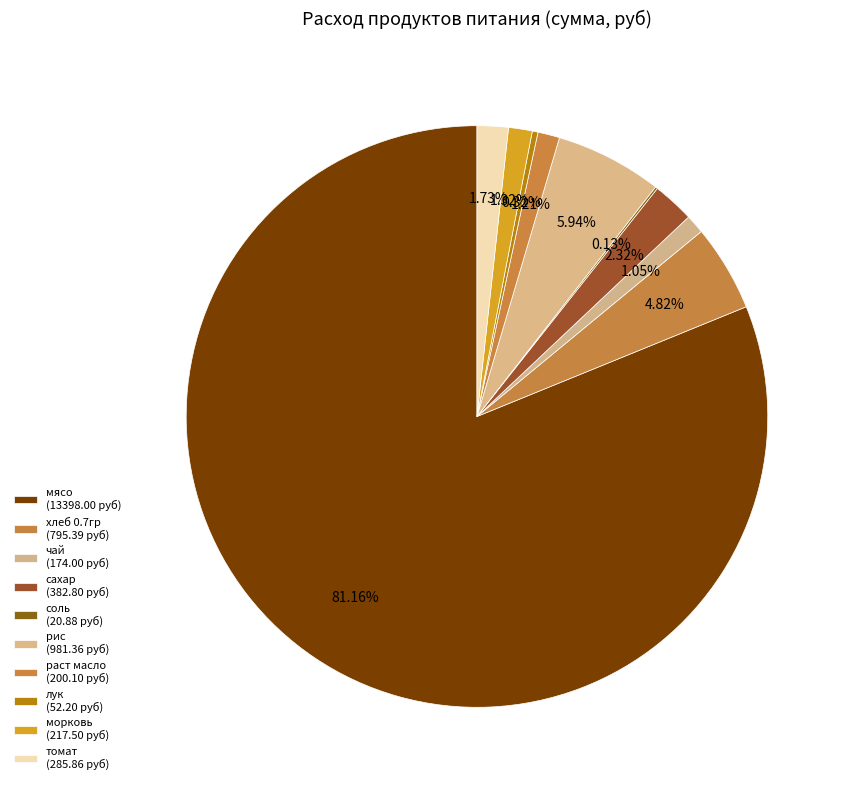

What percentage do томат and чай together represent?

2.8%